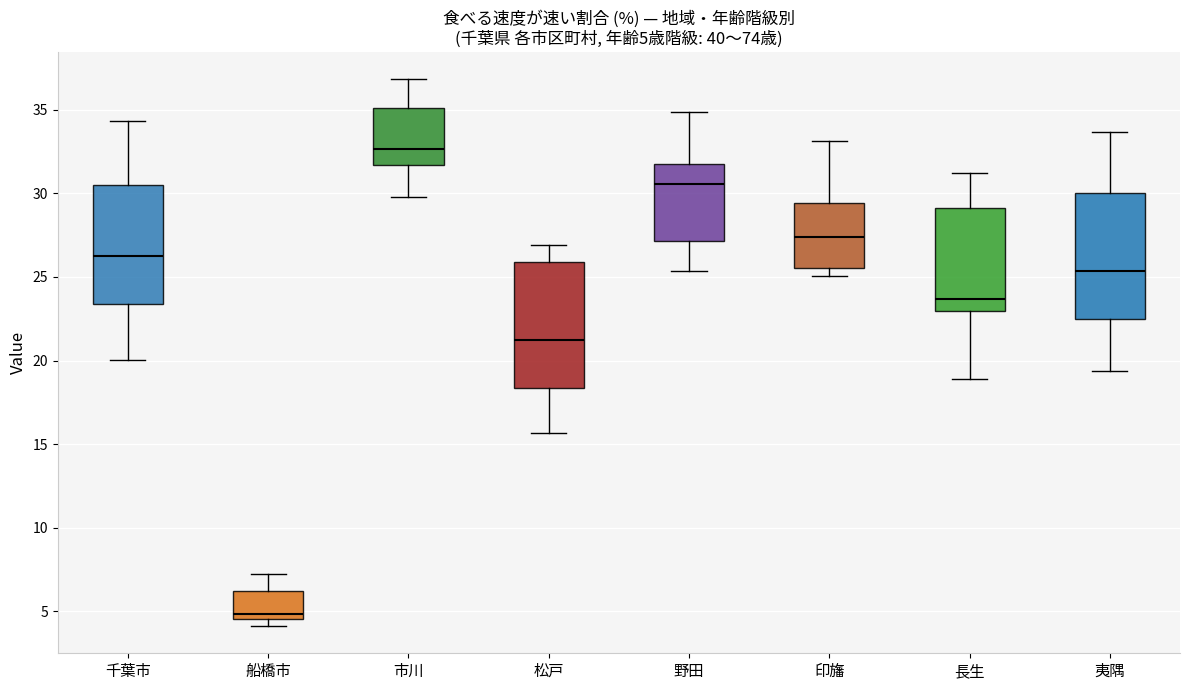

Which box has the highest median line?

市川